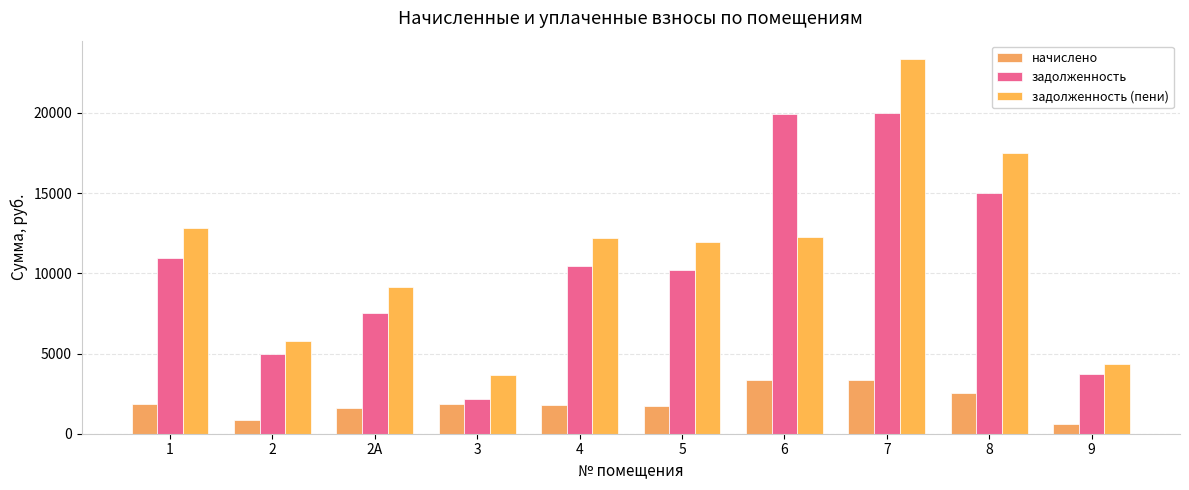

How many data points in начислено are above 1850?

5